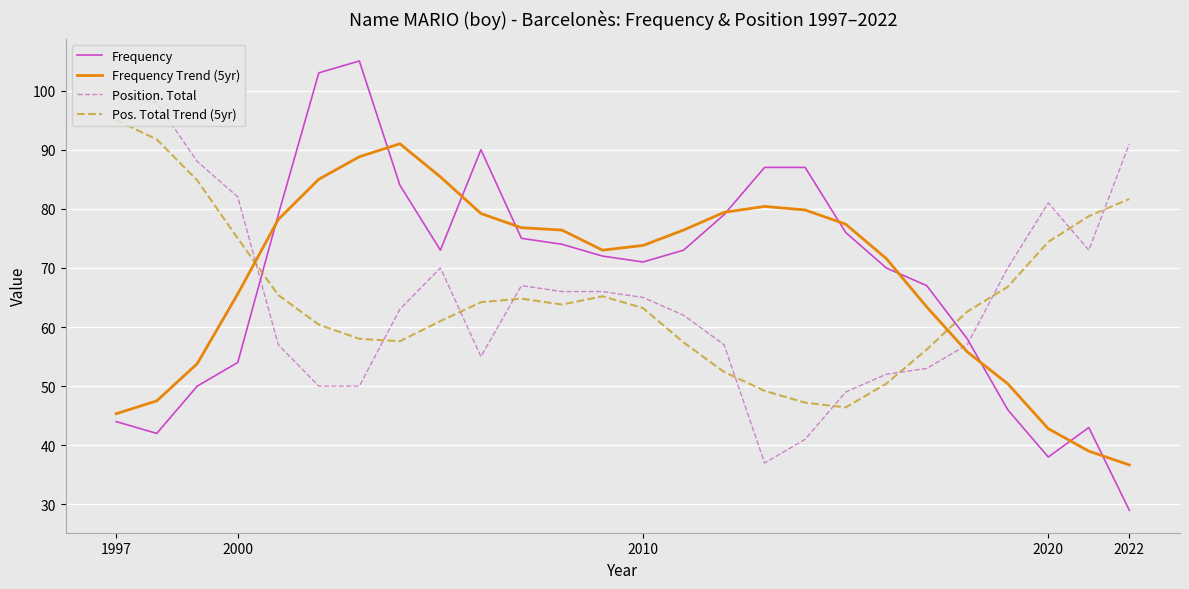

How many categories are shown in the chart?

26